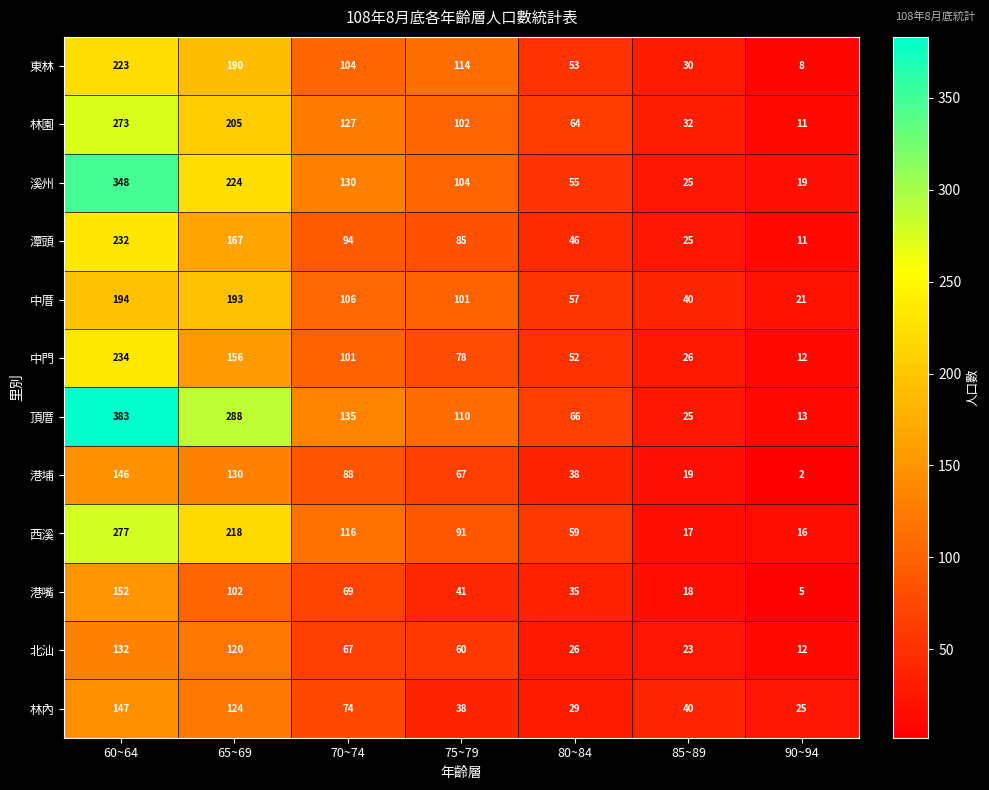

Is it true that 北汕 equals 23 at 85~89?

True